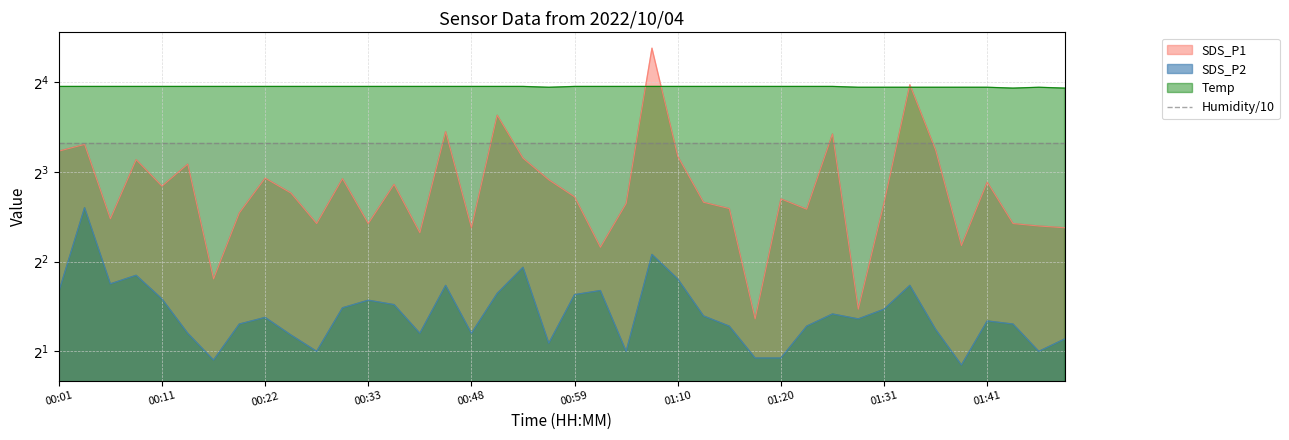

Between 01:41 and 01:29, which is larger?

01:41